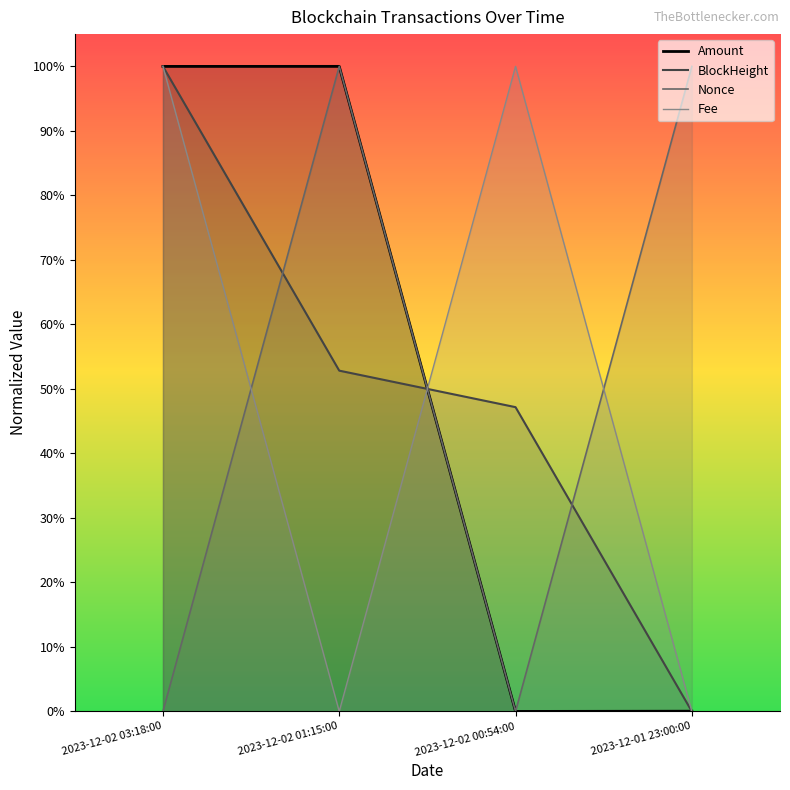

At how many categories does at least one series exceed 0?

4